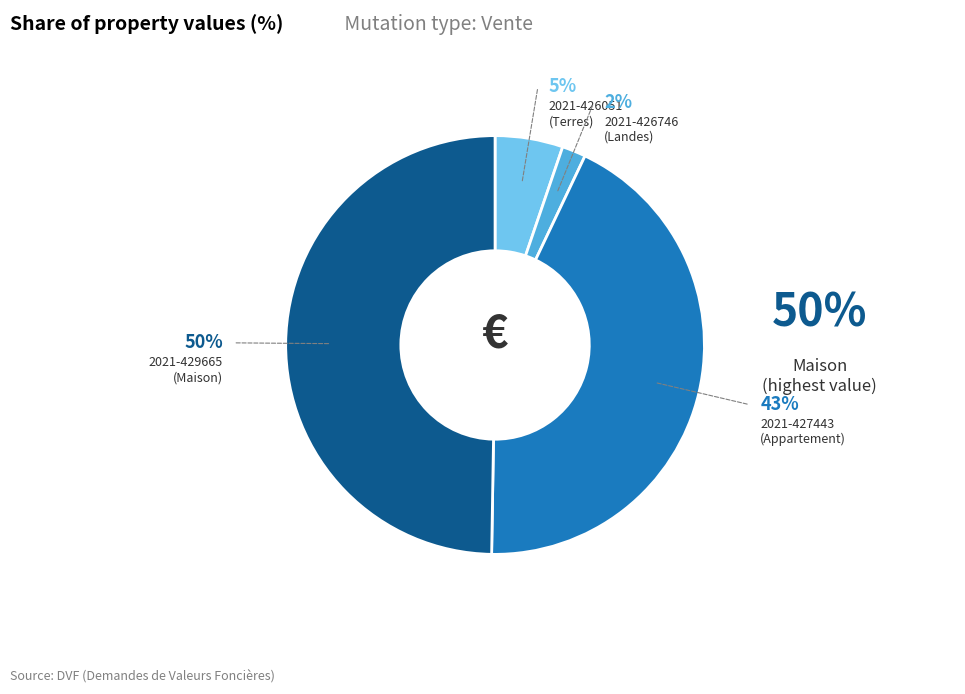

To the nearest percent, what is the average slice percentage?

25%